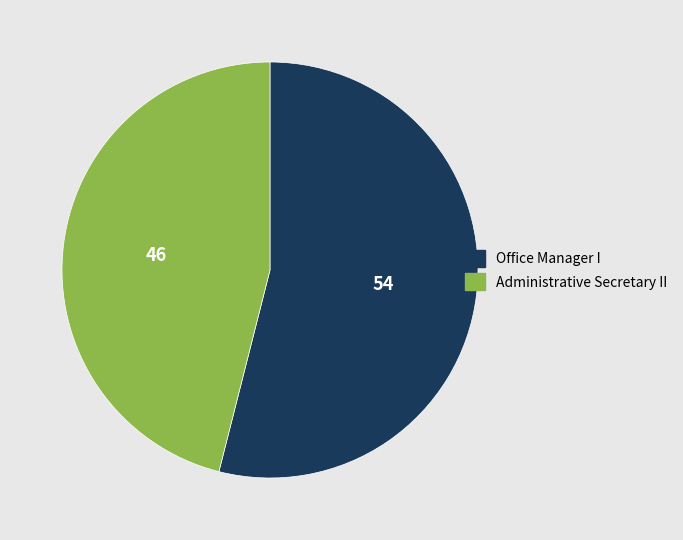

Which slice is the largest?

Office Manager I